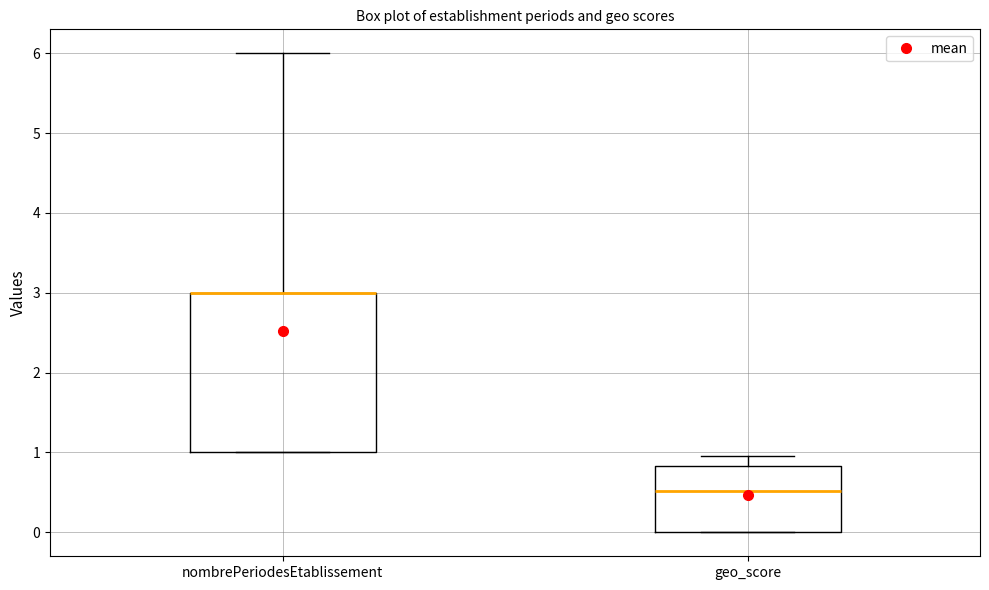

Comparing the boxes themselves (not the whiskers), which one is the tallest?

nombrePeriodesEtablissement